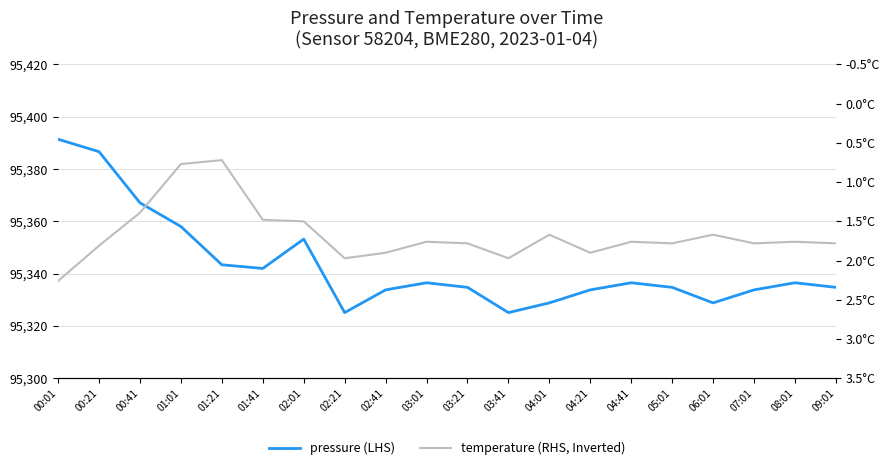

At which category does pressure (LHS) reach its first local valley?

01:41